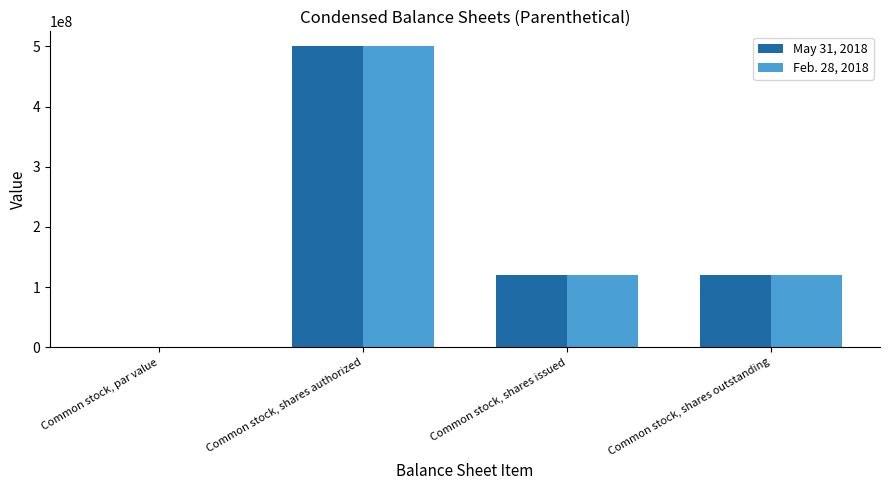

What is the sum of all Feb. 28, 2018 values?

739900000.0